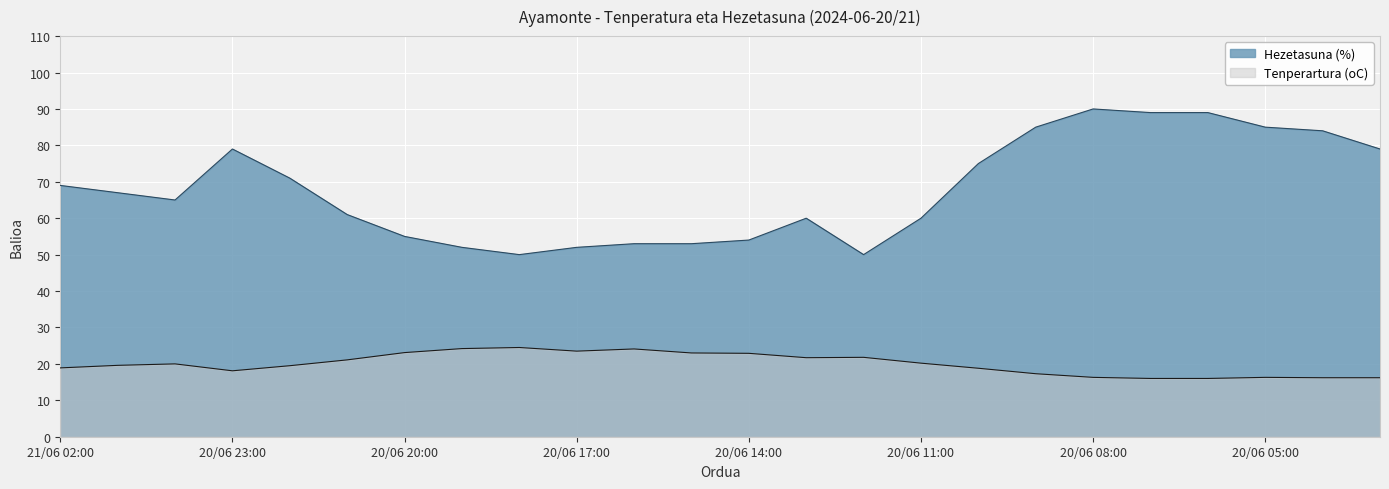

Where is the first local maximum for Tenperartura (oC)?

21/06 00:00